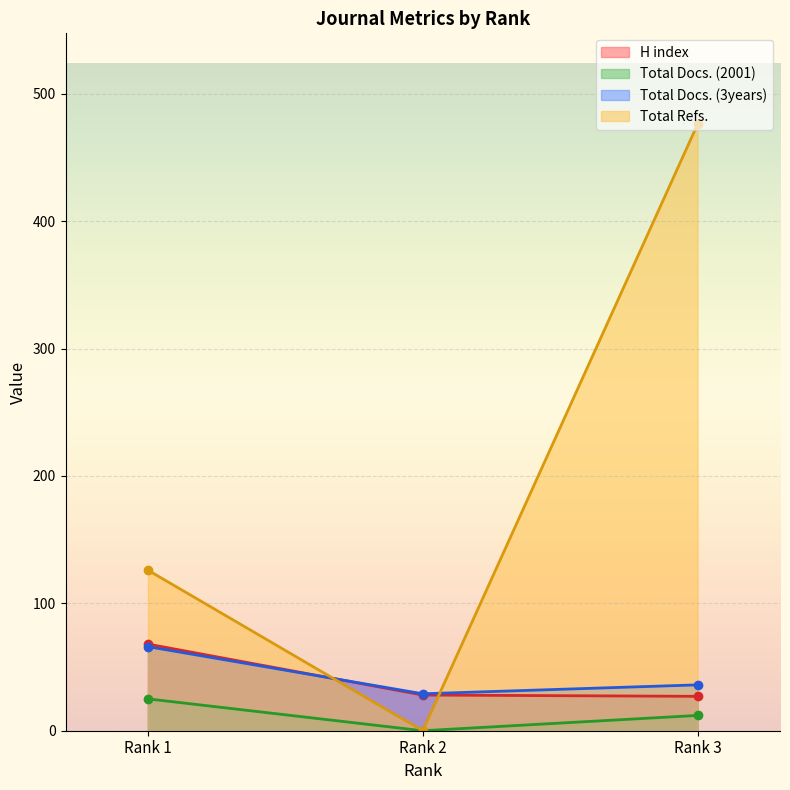

The H index series shows 27 at Rank 3. True or false?

True